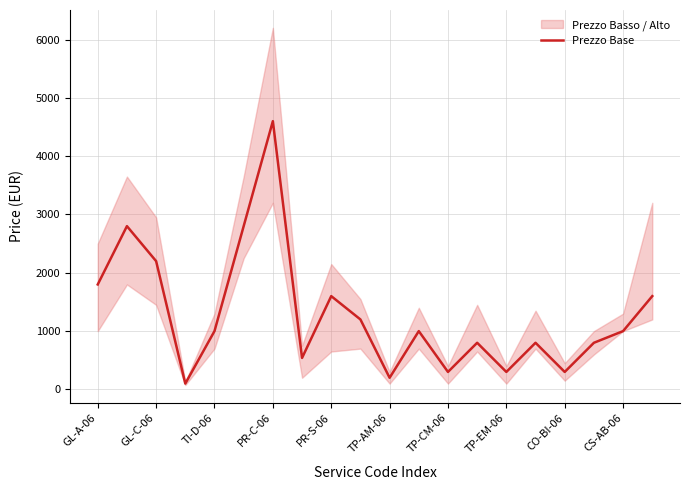

How many points are lower than both their immediate neighbors (excluding endpoints)?

6